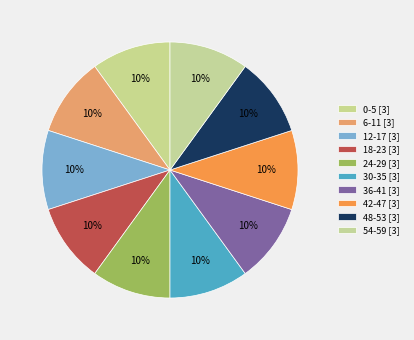

Count the number of slices in the pie.

10